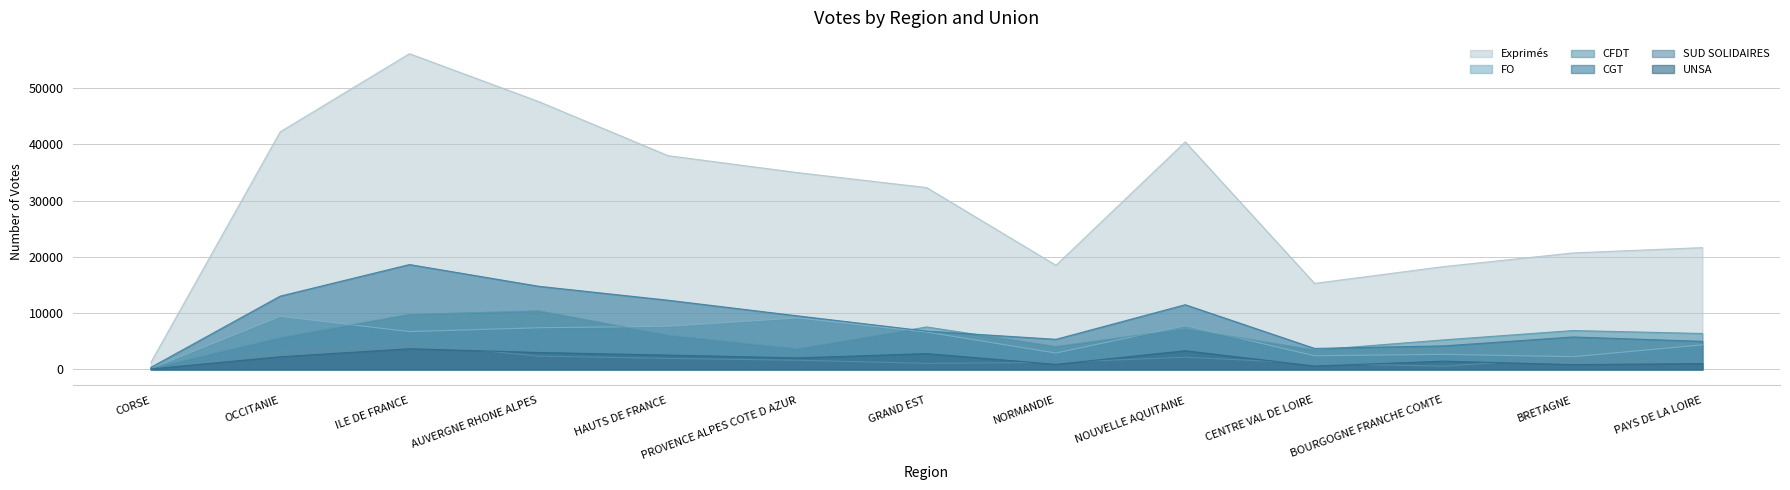

What position from the left is AUVERGNE RHONE ALPES?

4